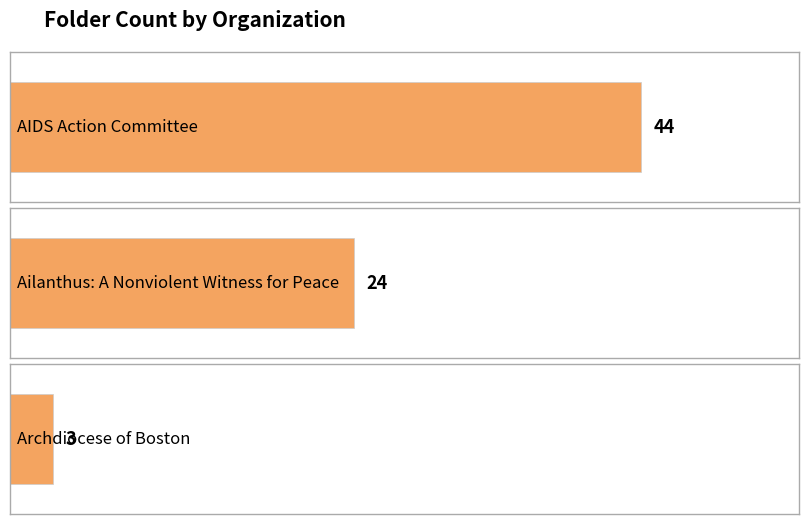

Is it true that the value at Ailanthus: A Nonviolent Witness for Peace is 16?

False